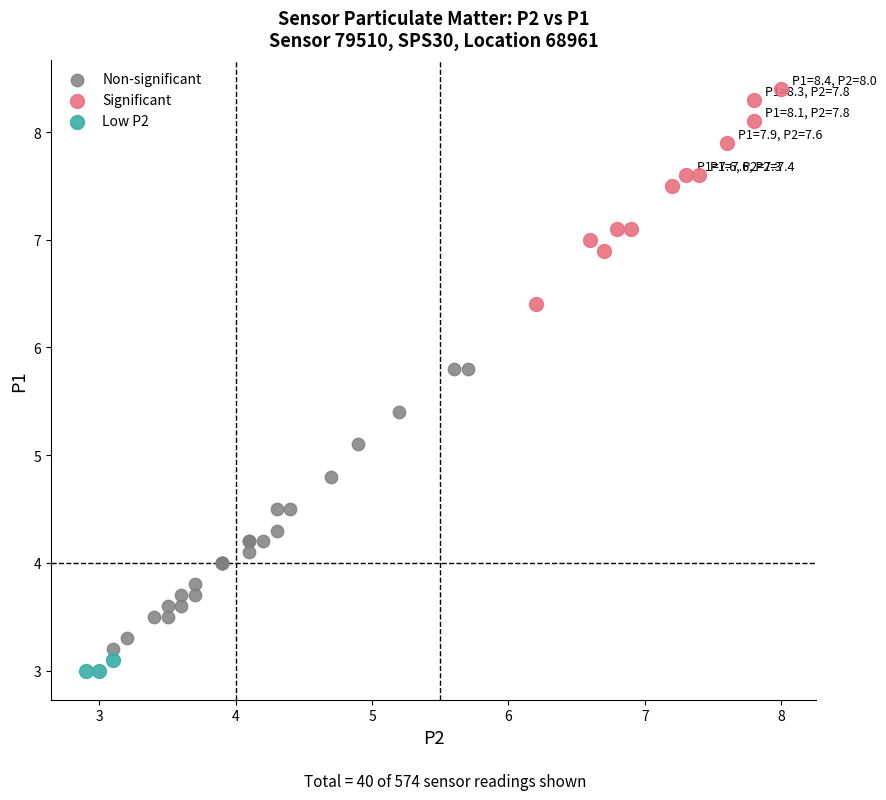

Which series reaches the minimum Y coordinate?

Low P2